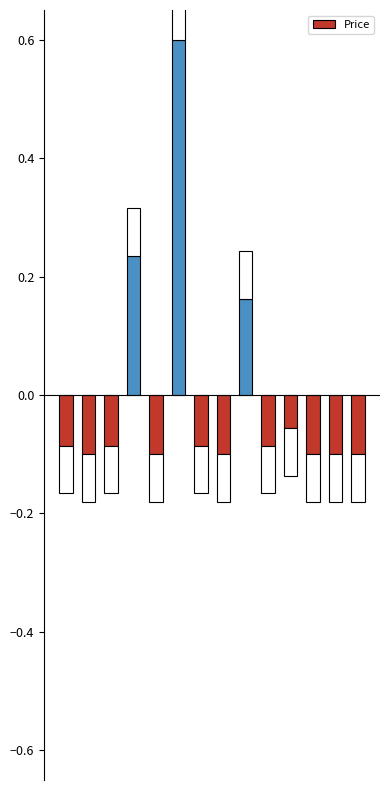

What is the maximum value shown in the chart?

0.6